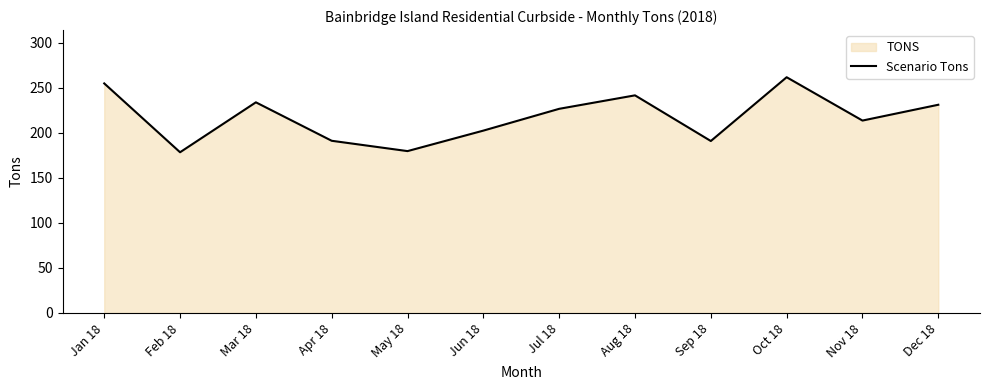

How many interior local valleys (lower than both neighbors) does the data have?

4